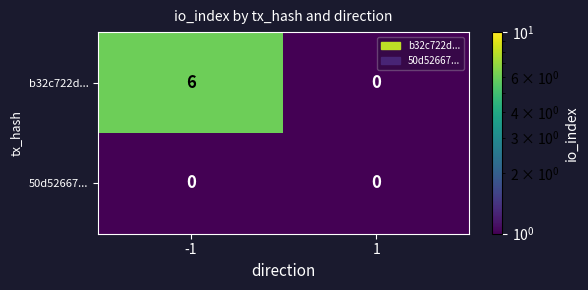

Reading left to right, transcribe all the data shown in this chart.

b32c722d...: -1=6	1=0
50d52667...: -1=0	1=0